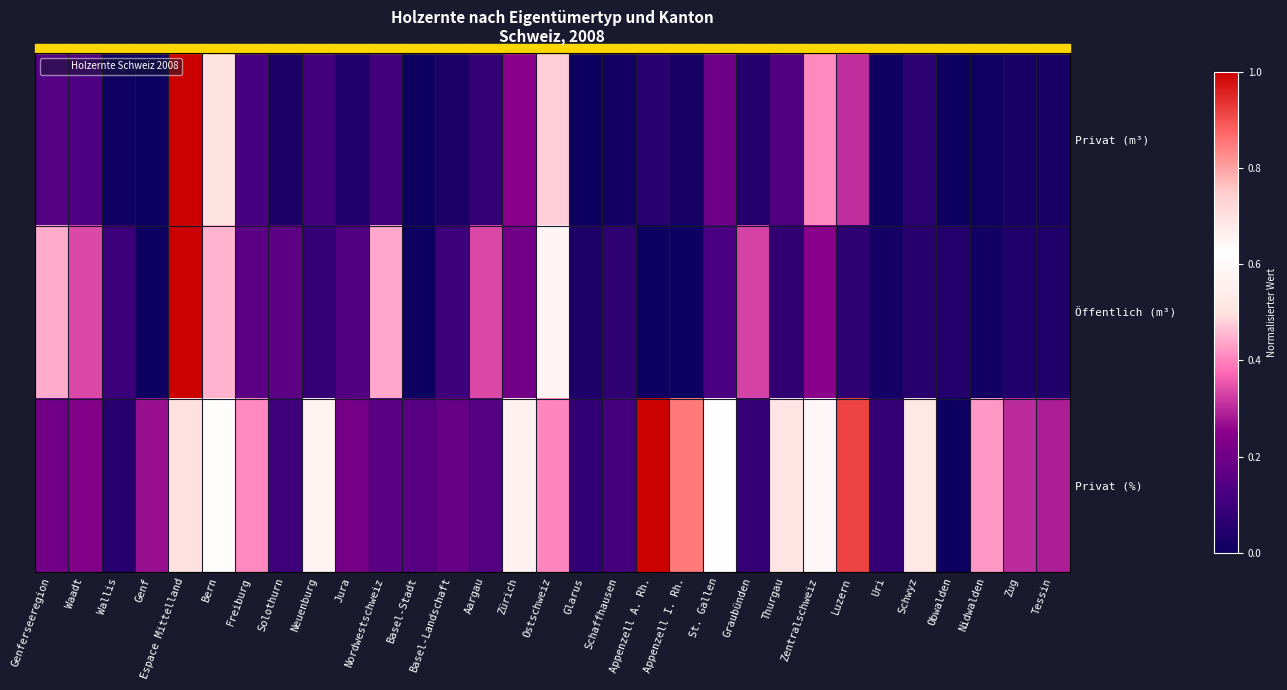

Which series has the largest total across all categories?

Privat (%)